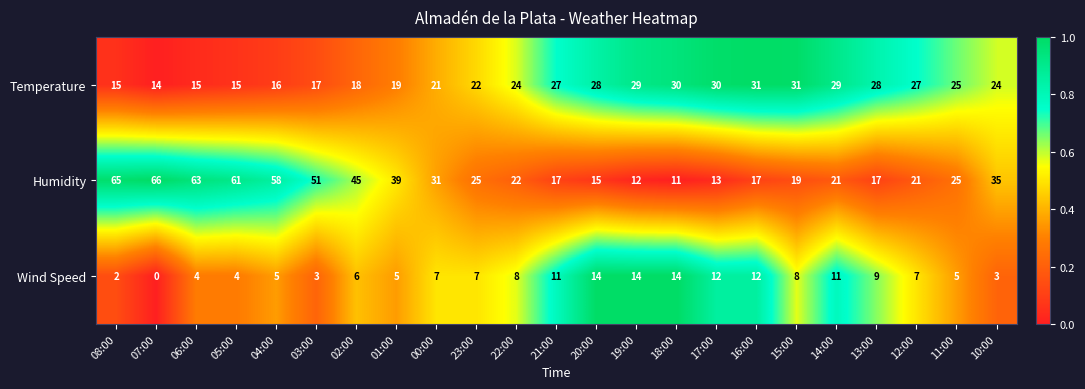

Which series has the largest range (max minus min)?

Humidity